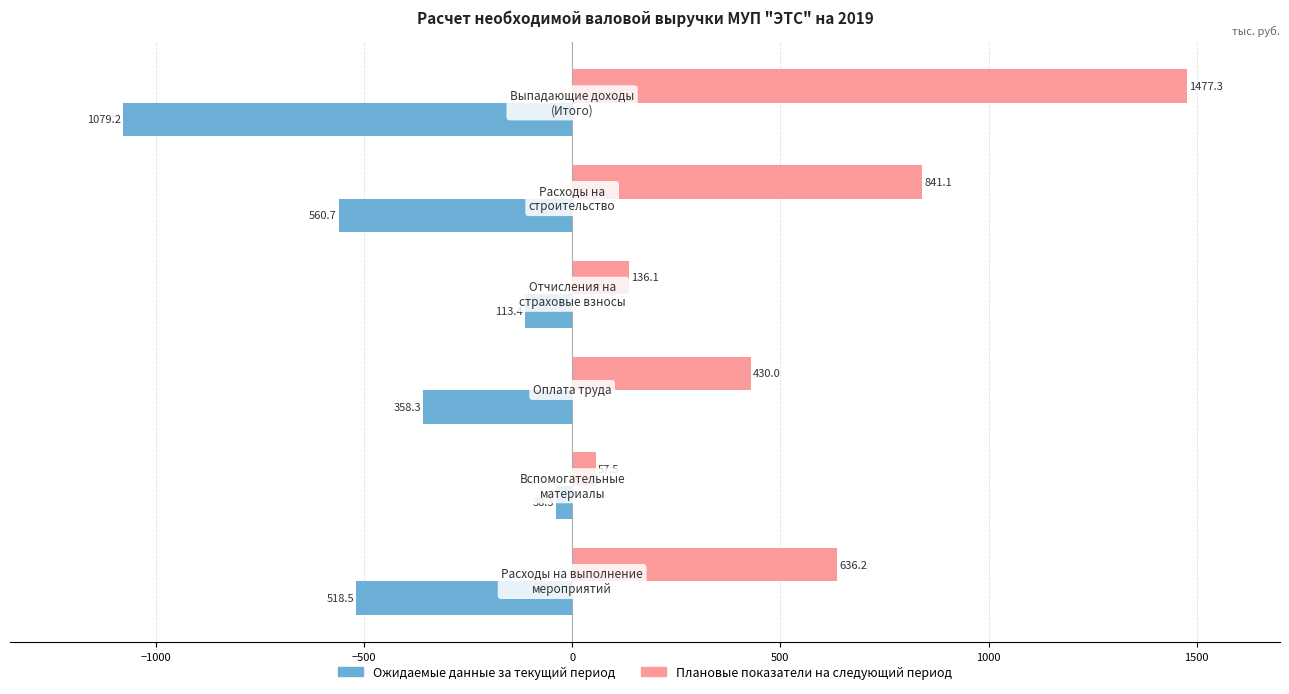

What is the difference between the maximum and minimum values in the Плановые показатели на следующий период series?

1419.8